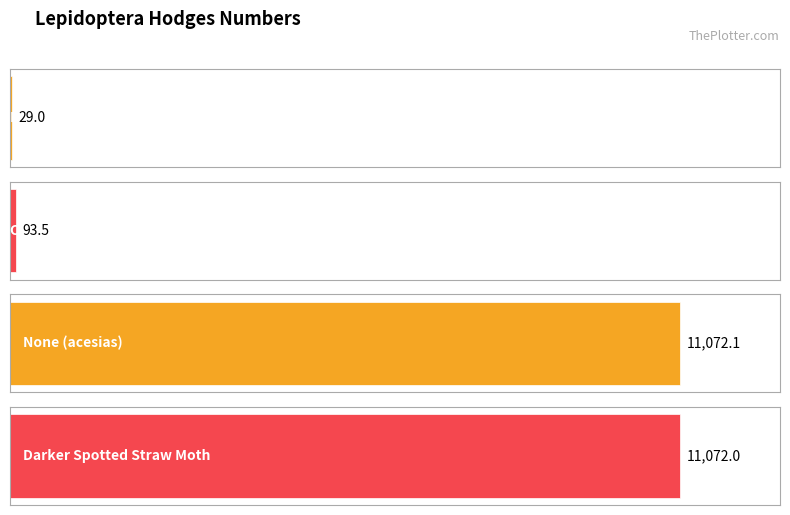

Reading left to right, what are all the values shown in this chart?

Moths=29.0	Owlet Moths - 8999 to 11233=93.5	None (acesias)=11072.1	Darker Spotted Straw Moth=11072.0